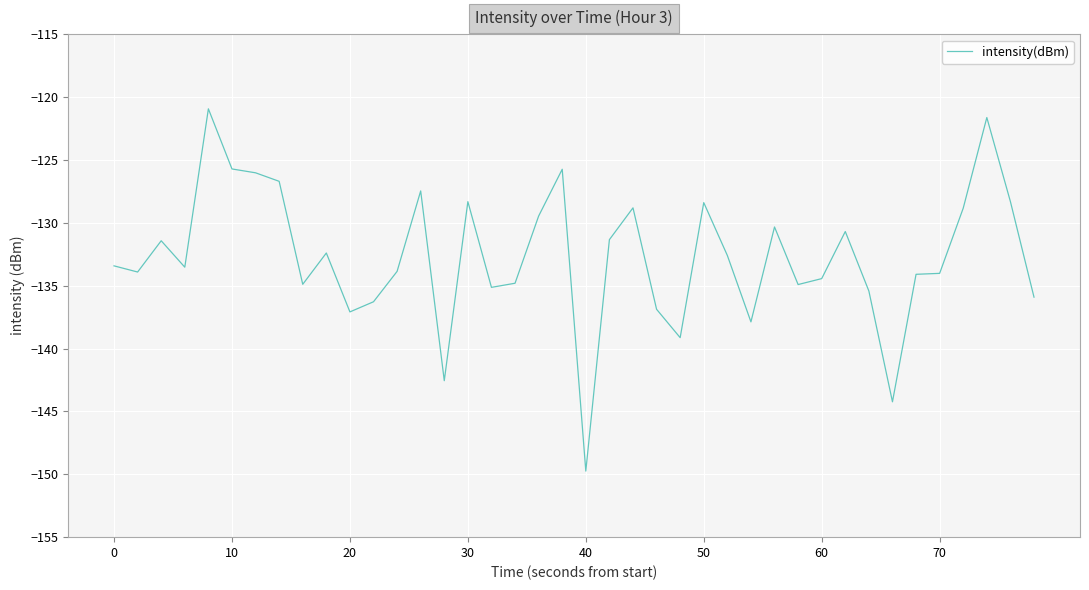

What is the maximum value shown in the chart?

-120.9